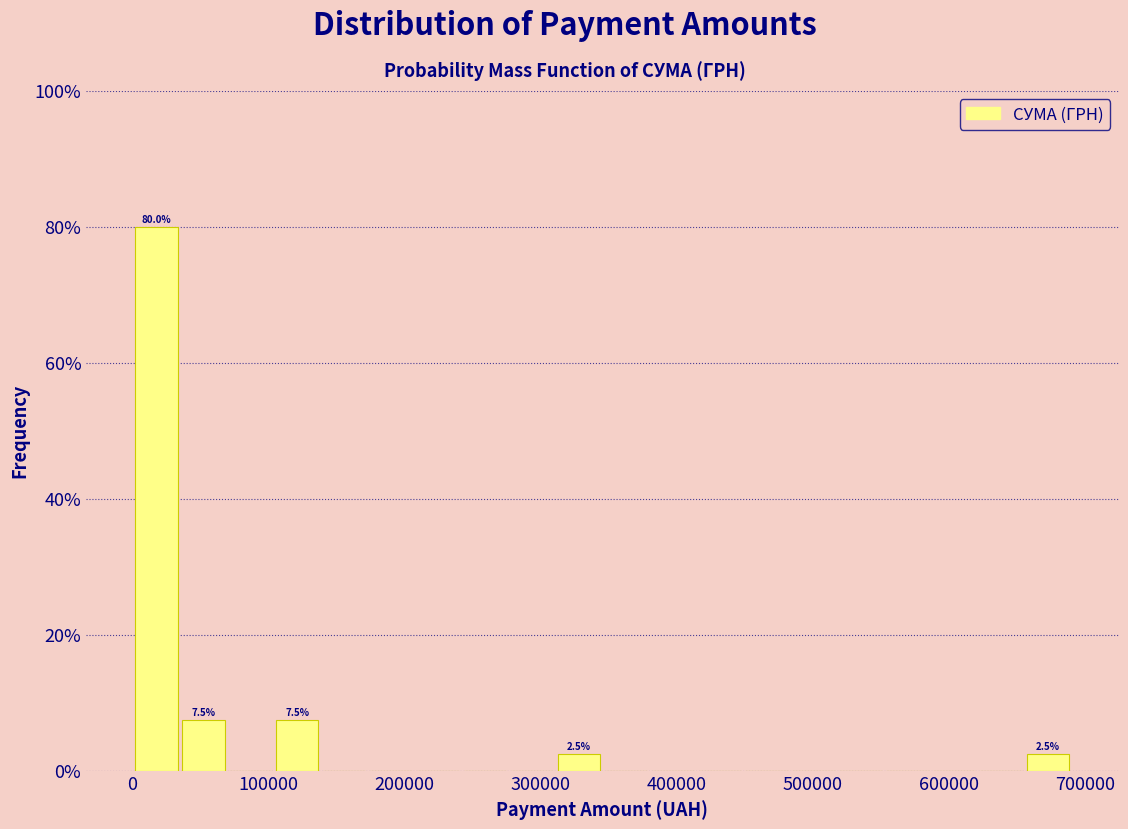

Around what value on the x-axis is the tallest bar? Give the approximate position of its centre, as read against the axis.

20000